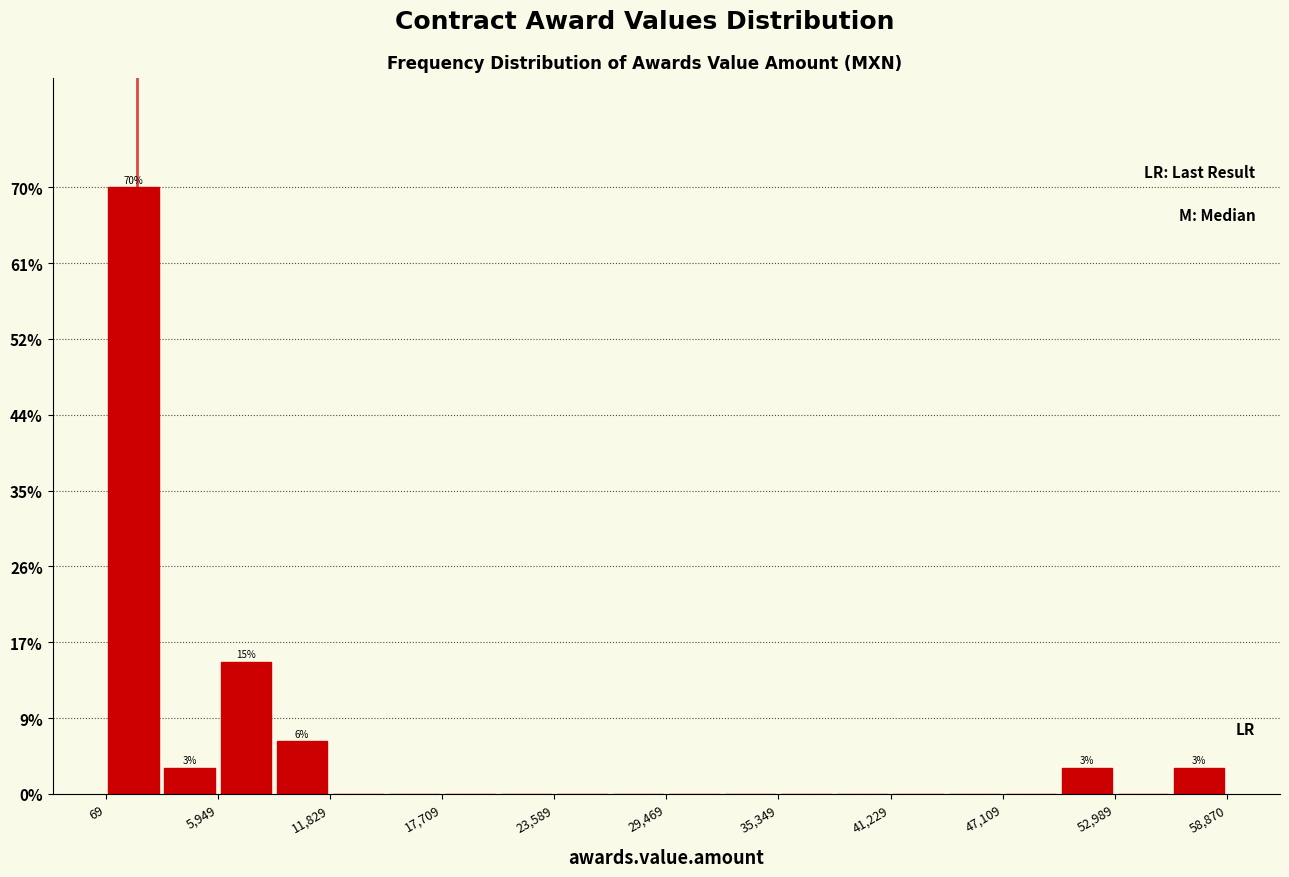

Read against the x-axis, roughly where is the centre of the tallest bar?

2000